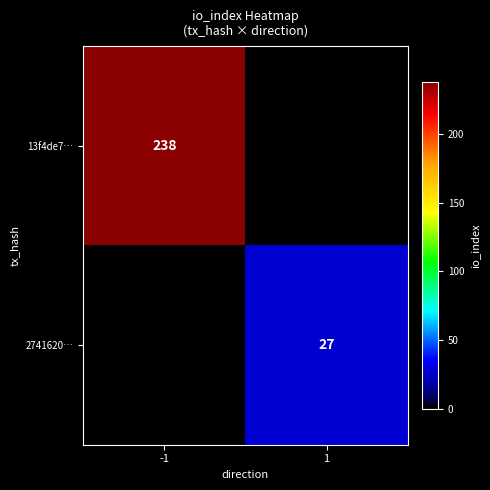

True or false: 13f4de7… has a value of 140 at -1.

False